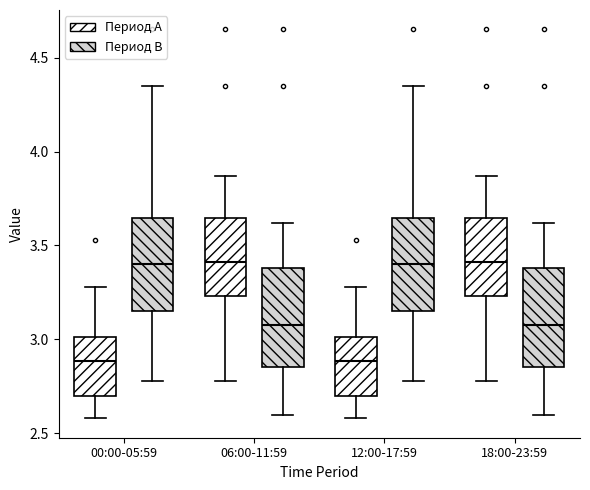

Where does the upper whisker of the box for 00:00-05:59 (Период A) end on the y-axis? The values are not printed on the chart, so give them approximately, as read against the axis.

3.30